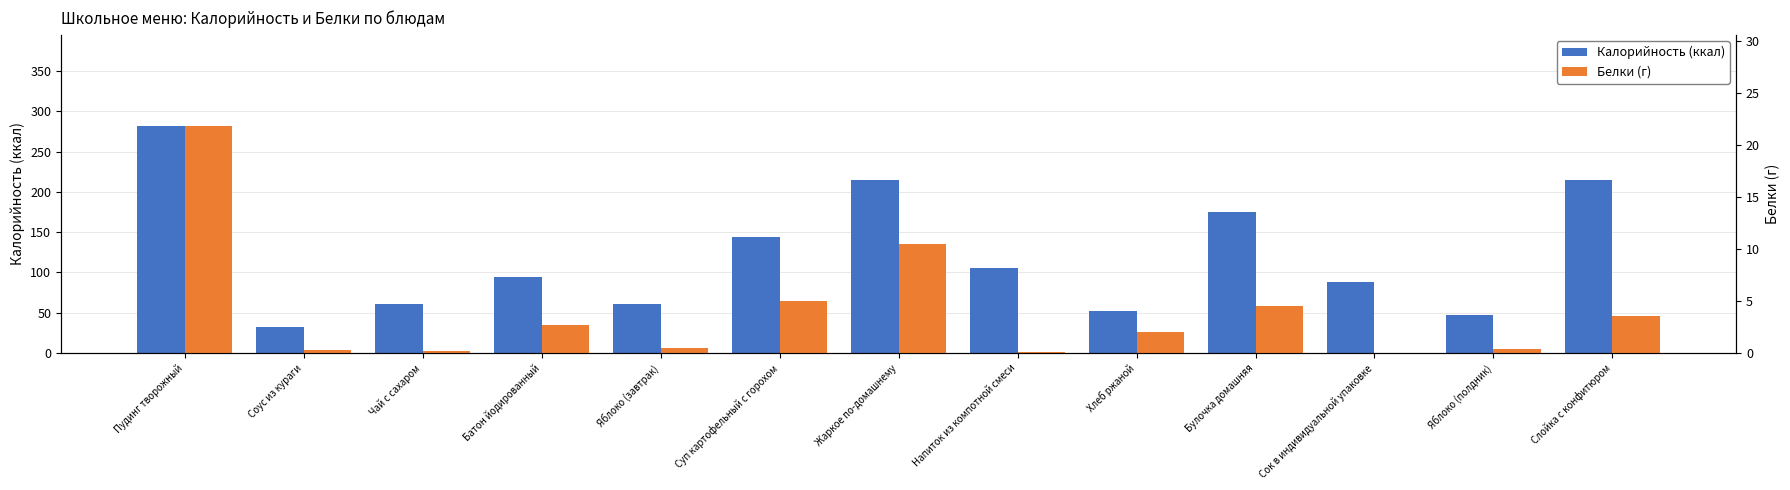

At which label is Калорийность (ккал) closest to 157?

Суп картофельный с горохом